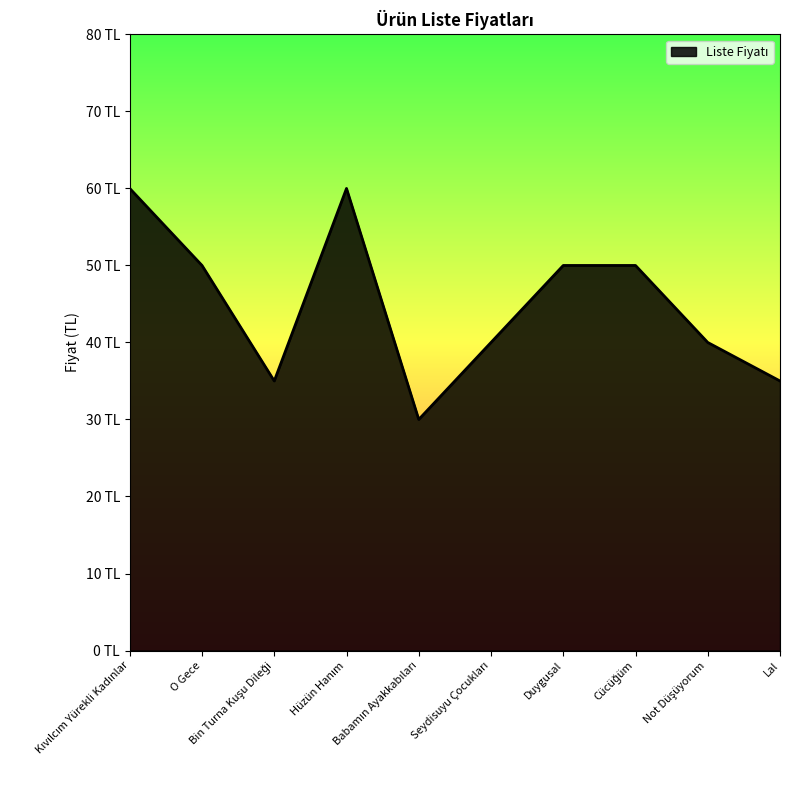

What is the value of the 5th point from the left?

30